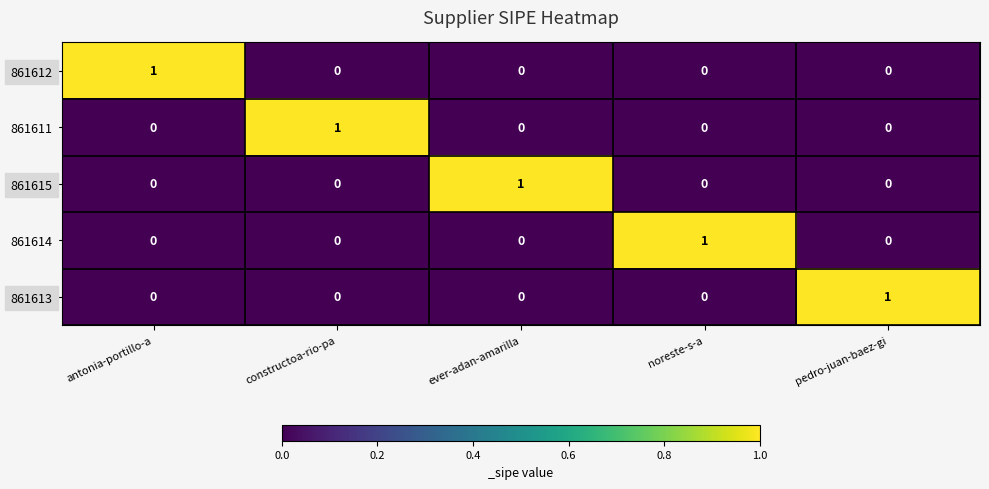

What is the spread (max minus min) of values at noreste-s-a?

1